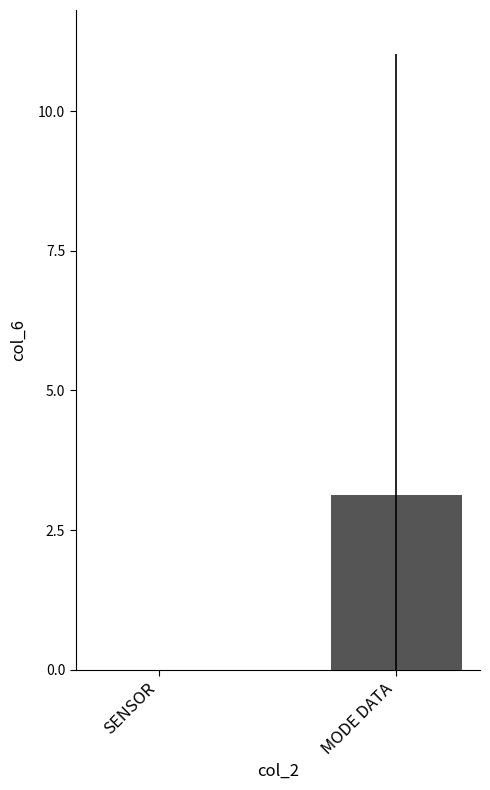

What is the maximum value shown in the chart?

3.1